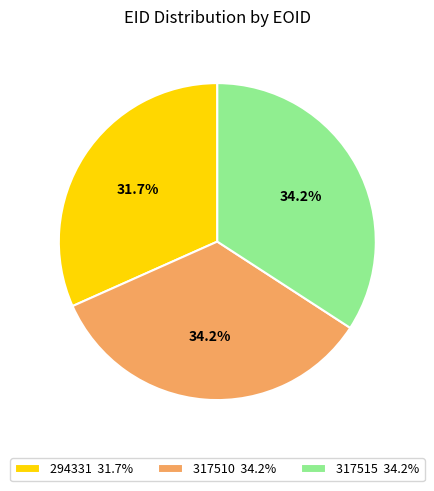

To the nearest percent, what is the average slice percentage?

33%